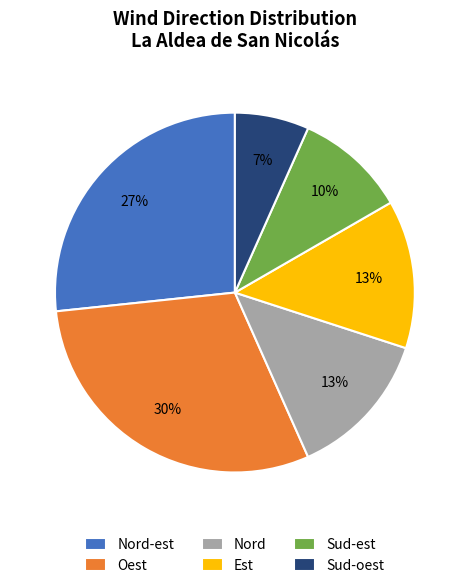

Combined, do Nord and Est account for over 50%?

No